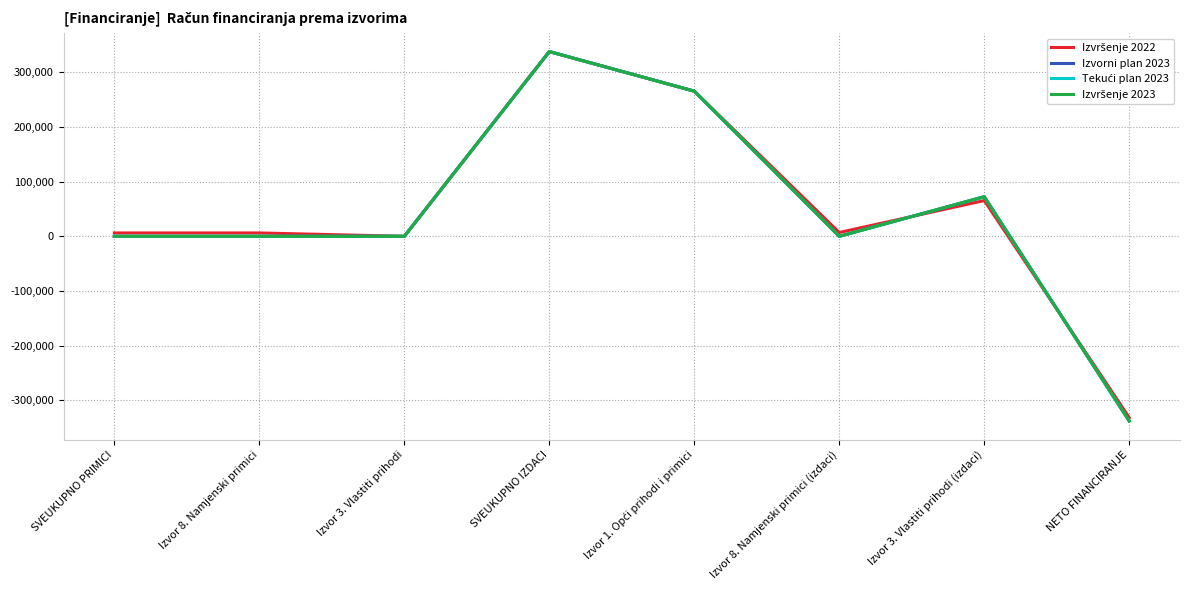

Reading left to right, what are all the values shown in this chart?

Izvršenje 2022: 6145.7	6145.7	0.0	337839.9	265445.6	6940.1	65454.2	-331694.2
Izvorni plan 2023: 0.0	0.0	0.0	337840.0	265445.0	0.0	72395.0	-337840.0
Tekući plan 2023: 0.0	0.0	0.0	337840.0	265445.0	0.0	72395.0	-337840.0
Izvršenje 2023: 0.0	0.0	0.0	337839.8	265445.0	0.0	72394.8	-337839.8